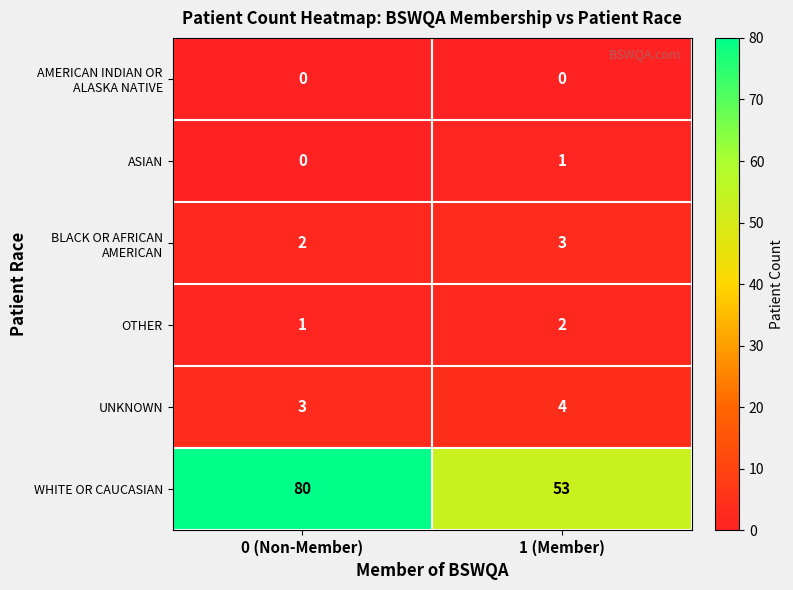

List the labels in order of OTHER value, largest first.

1 (Member), 0 (Non-Member)